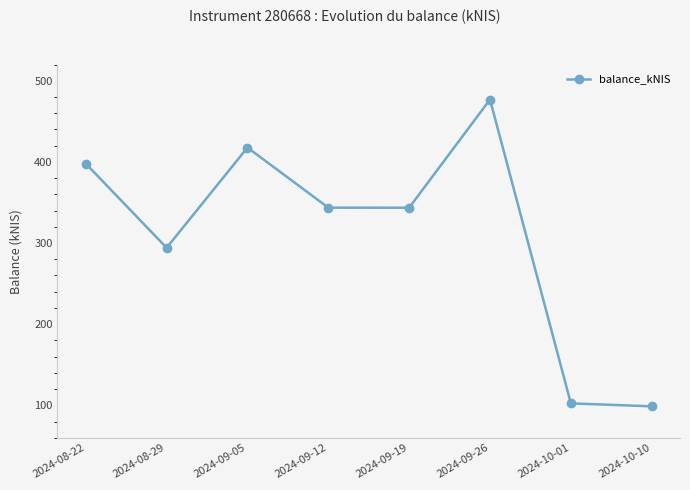

Which has a higher value, 2024-09-19 or 2024-10-10?

2024-09-19